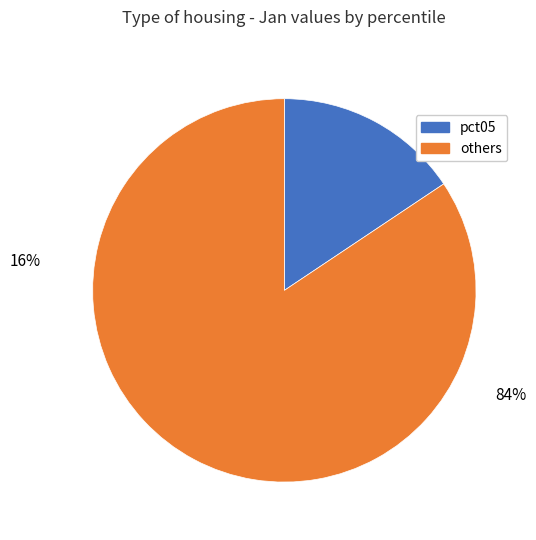

To the nearest percent, what is the average slice percentage?

50%